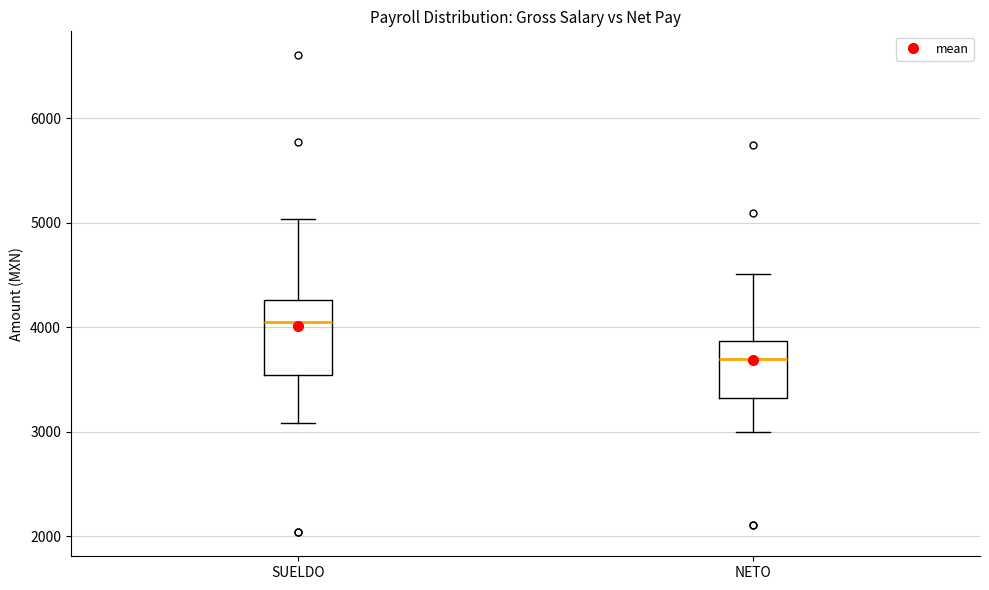

Which box's median line is the highest?

SUELDO